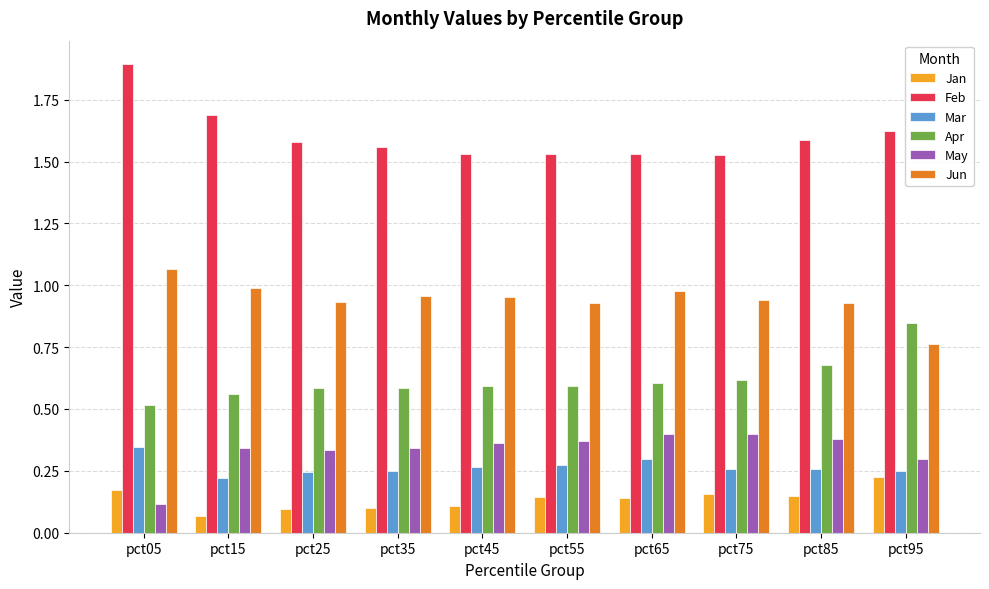

Are the bars horizontal?

No